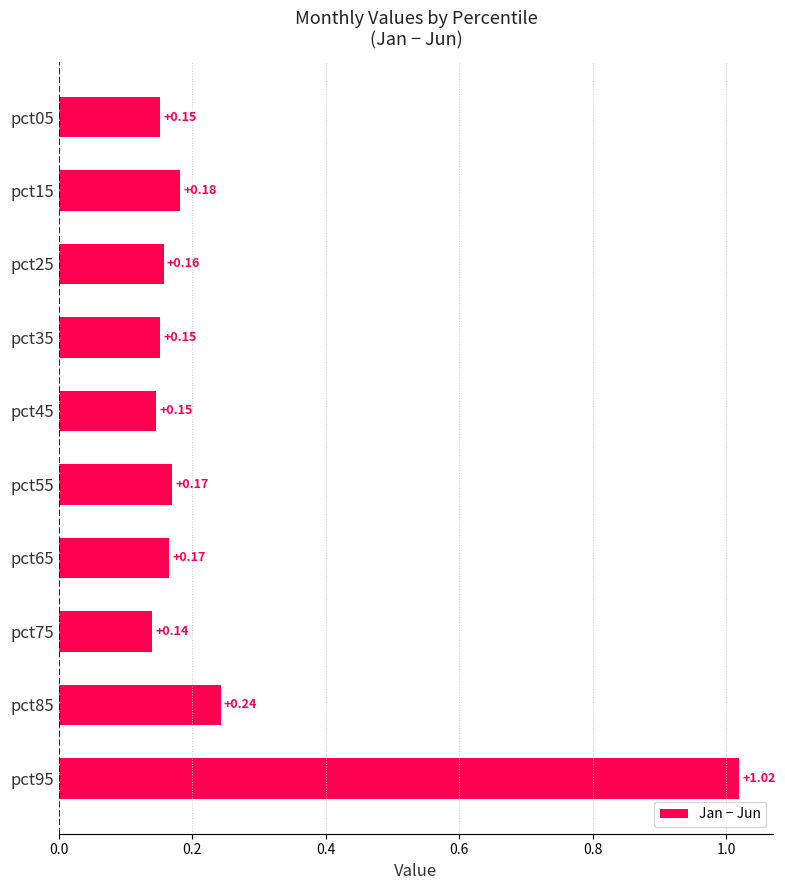

At which category does the chart reach its minimum across all series?

pct75